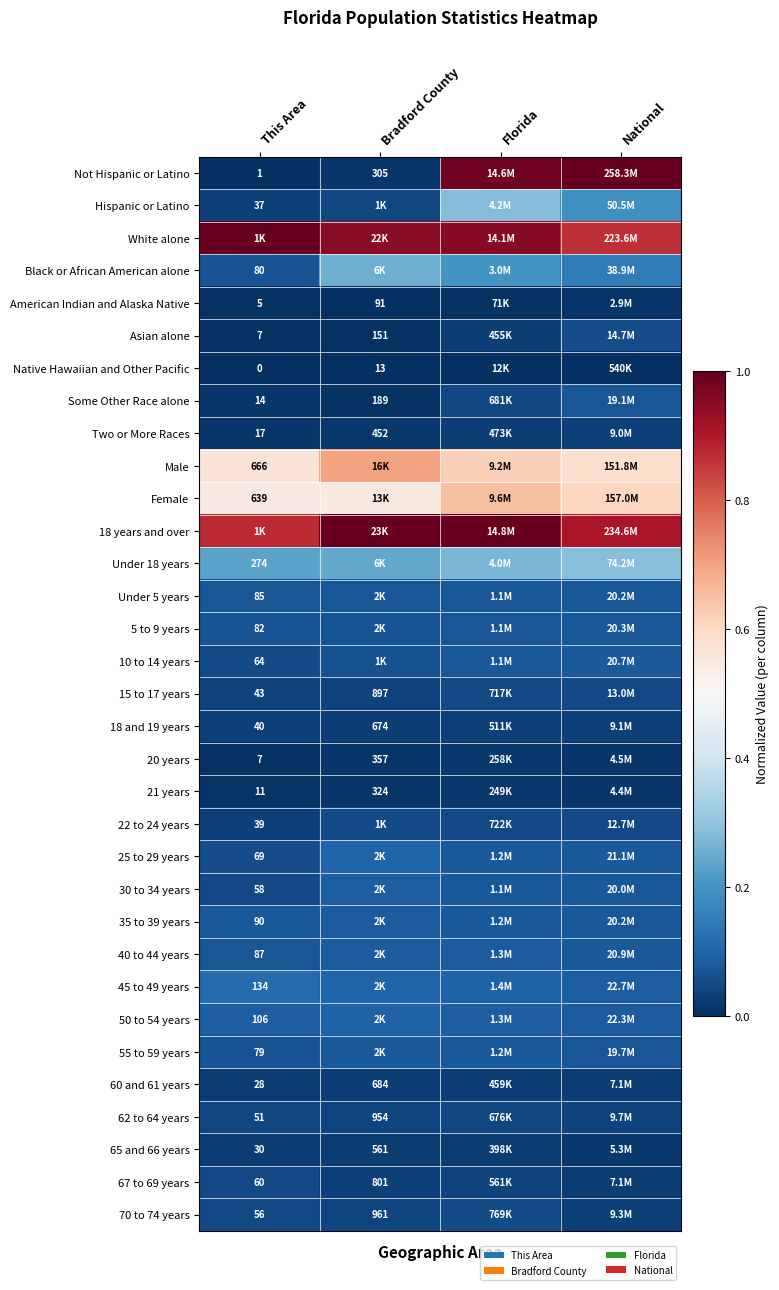

Read the Hispanic or Latino value at National.

0.2